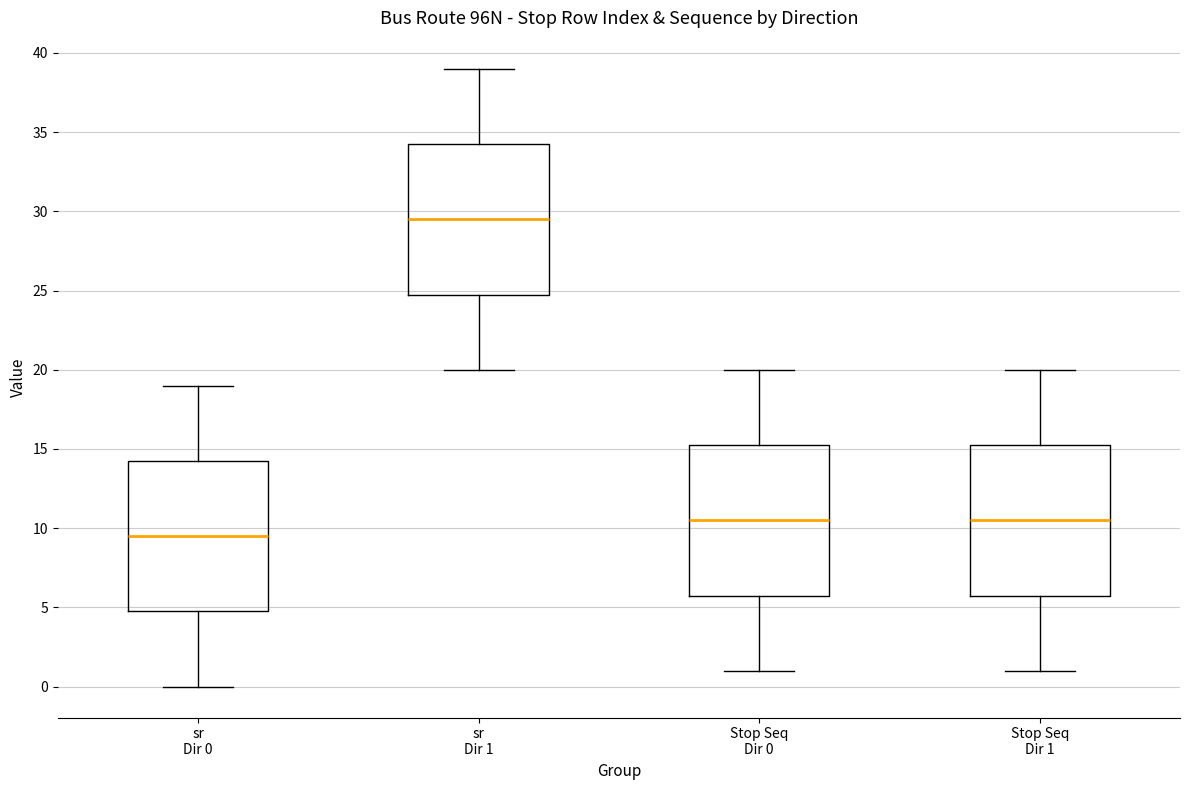

Where does the median line of the box for sr Dir 1 sit on the y-axis? The values are not printed on the chart, so give them approximately, as read against the axis.

29.5